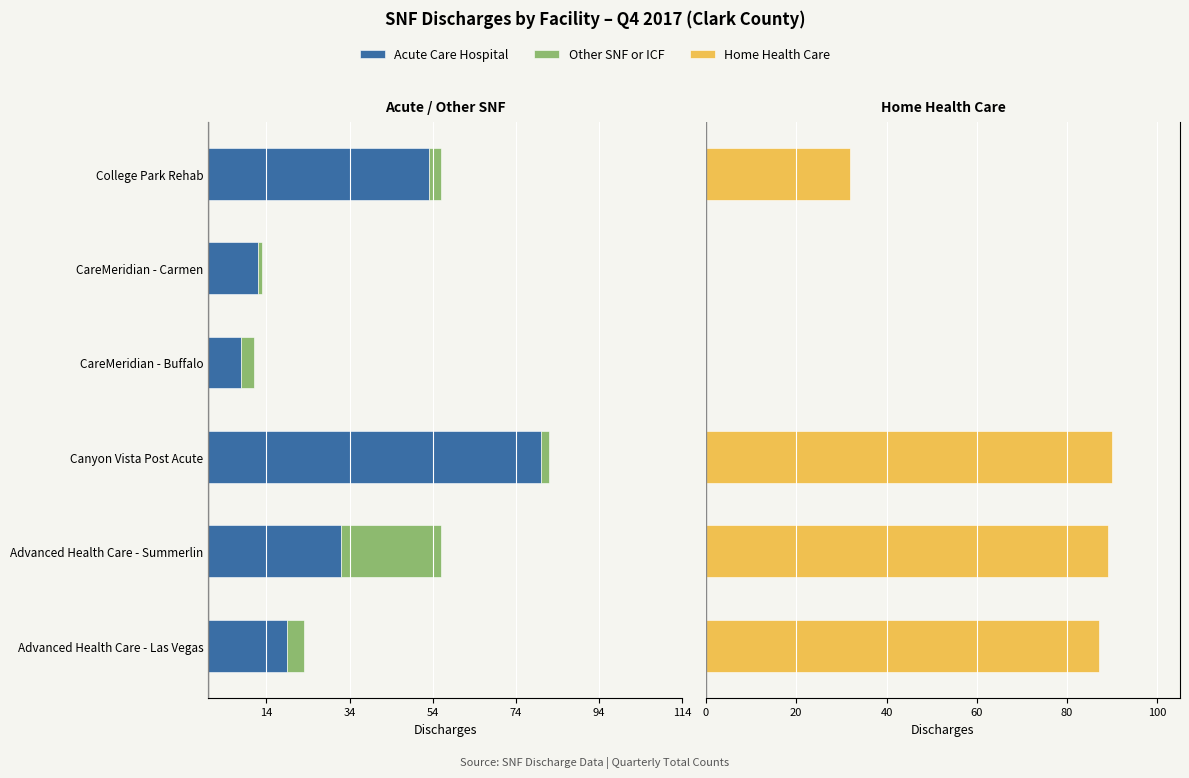

What are all the series names shown in the legend?

Acute Care Hospital, Other SNF or ICF, Home Health Care